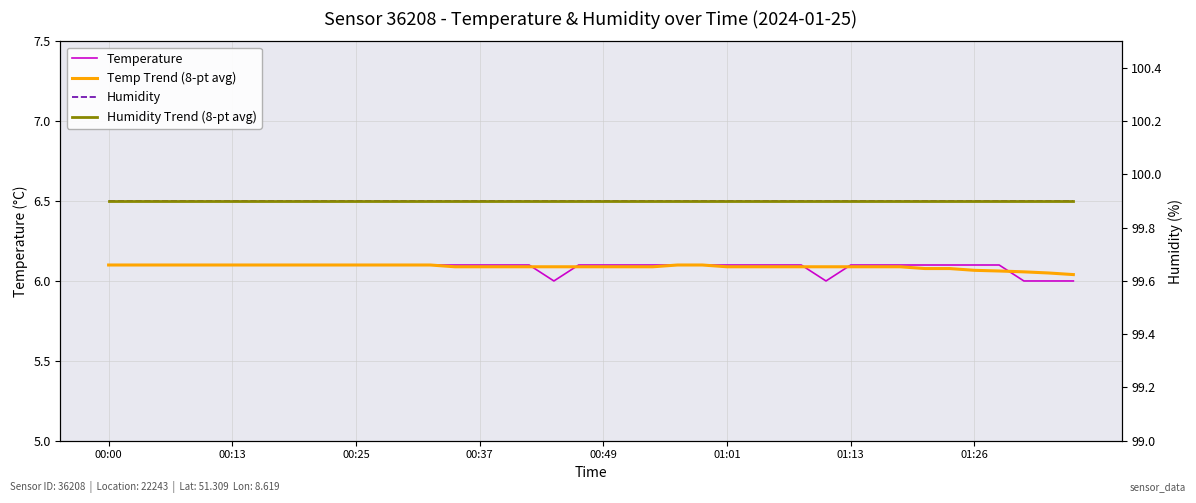

What is the sum of the Temperature values at 28 and 20?

12.2